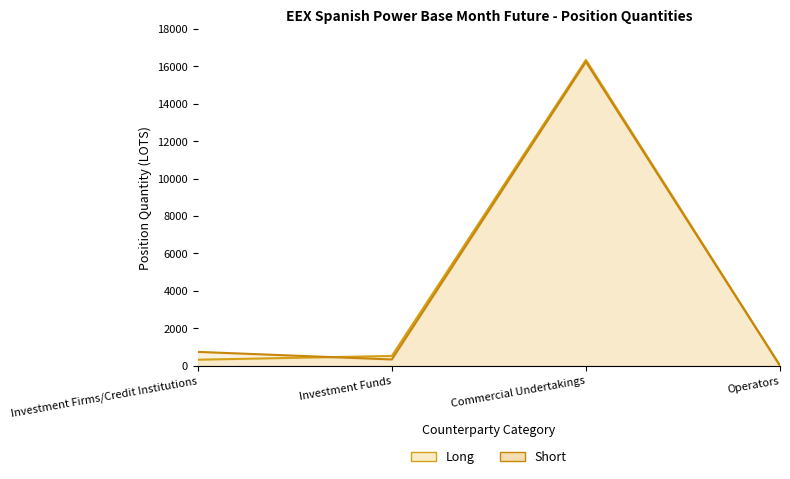

At which label does Short first exceed 737?

Investment Firms/Credit Institutions